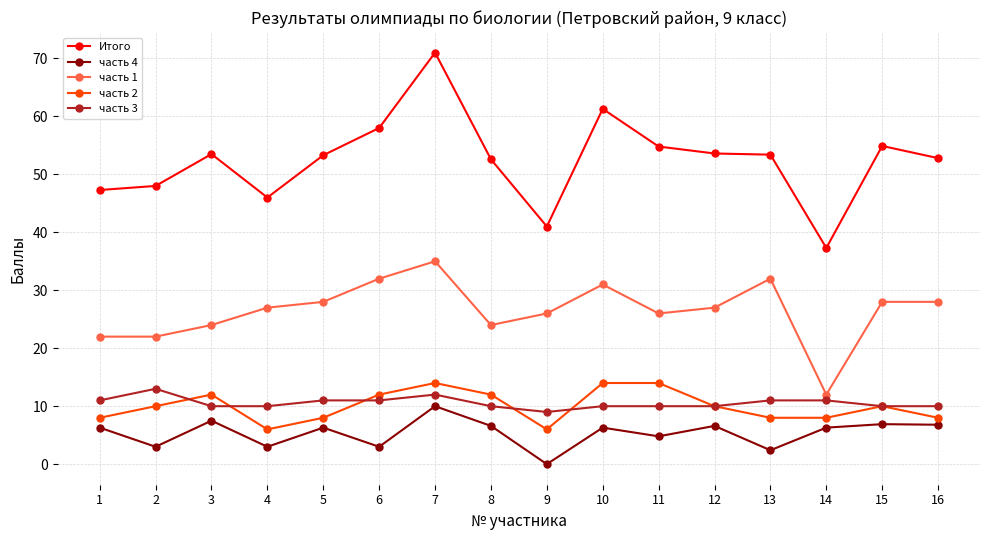

True or false: часть 2 and Итого cross at least once.

False